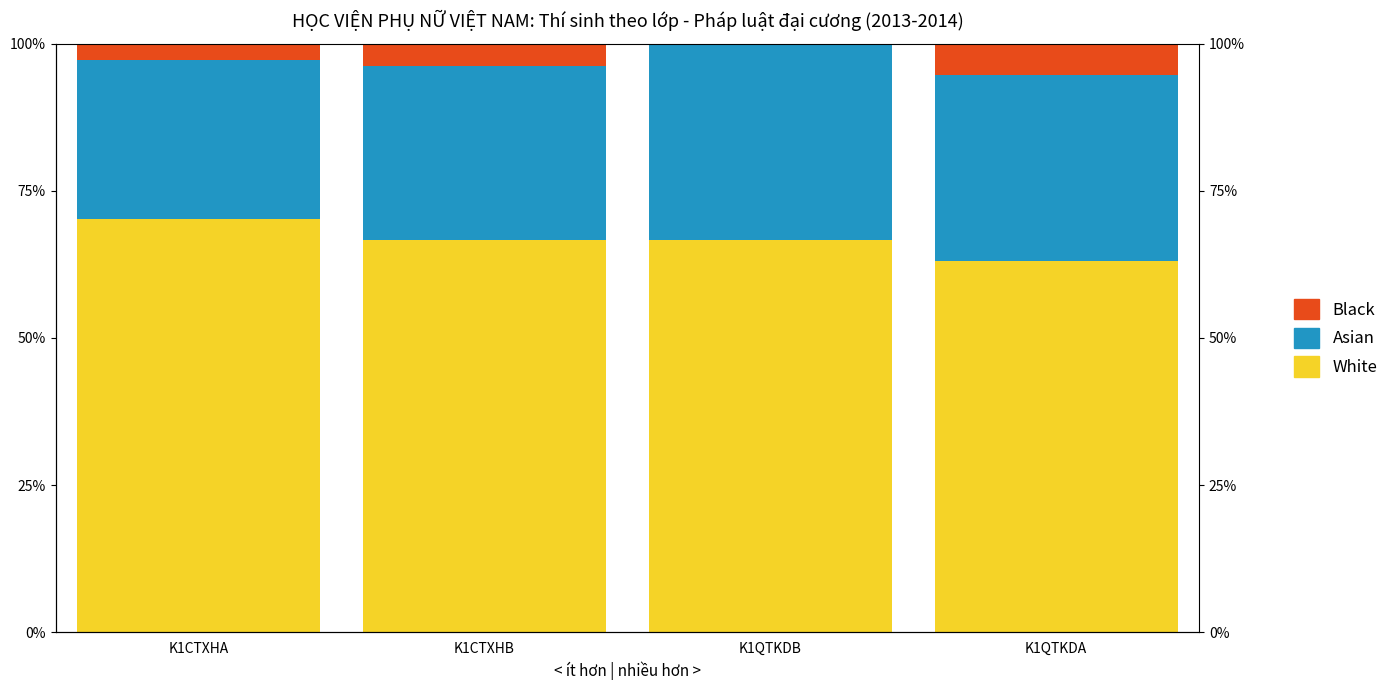

What is the label of the 3rd bar from the left?

K1QTKDB